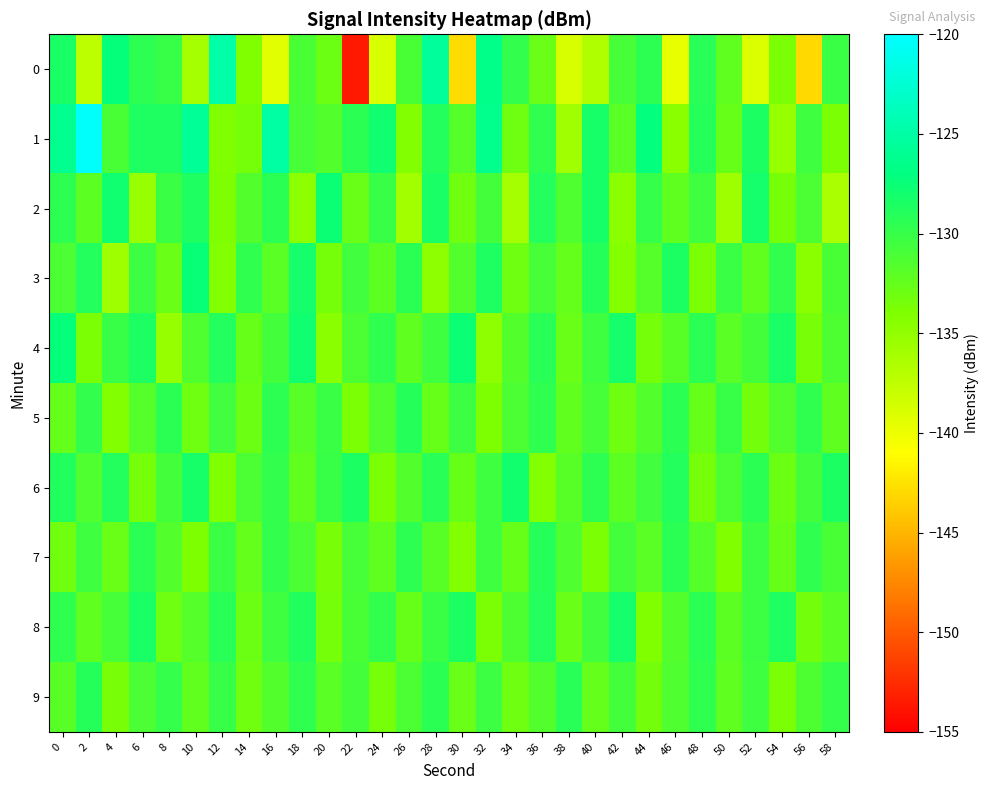

Reading left to right, list all the values displayed in this chart.

0: 0=-128.4	2=-137.3	4=-127.3	6=-129.6	8=-130.0	10=-136.0	12=-124.9	14=-134.0	16=-139.3	18=-131.0	20=-132.9	22=-153.6	24=-138.8	26=-131.0	28=-125.6	30=-142.9	32=-126.5	34=-129.8	36=-132.8	38=-138.9	40=-136.6	42=-130.8	44=-129.4	46=-139.7	48=-129.2	50=-132.3	52=-139.1	54=-133.8	56=-143.0	58=-130.2
1: 0=-126.2	2=-120.3	4=-131.0	6=-128.7	8=-128.7	10=-125.8	12=-134.0	14=-133.5	16=-125.1	18=-130.9	20=-131.5	22=-129.3	24=-127.8	26=-134.2	28=-128.9	30=-131.7	32=-126.4	34=-133.1	36=-129.6	38=-135.8	40=-128.3	42=-131.9	44=-127.2	46=-134.5	48=-129.1	50=-132.7	52=-128.6	54=-135.3	56=-130.4	58=-133.8
2: 0=-129.5	2=-132.1	4=-127.8	6=-135.4	8=-130.2	10=-128.7	12=-133.9	14=-131.5	16=-129.3	18=-134.7	20=-127.6	22=-132.8	24=-130.1	26=-135.9	28=-128.4	30=-133.2	32=-130.8	34=-136.1	36=-129.0	38=-131.4	40=-128.3	42=-134.6	44=-129.9	46=-132.3	48=-130.5	50=-135.7	52=-128.1	54=-133.5	56=-131.2	58=-136.4
3: 0=-131.2	2=-128.9	4=-135.6	6=-130.3	8=-132.8	10=-127.5	12=-134.1	14=-129.7	16=-131.9	18=-128.2	20=-133.4	22=-130.6	24=-132.1	26=-129.4	28=-134.8	30=-131.5	32=-128.7	34=-133.0	36=-130.9	38=-132.5	40=-129.1	42=-134.3	44=-131.7	46=-128.5	48=-133.8	50=-130.2	52=-132.4	54=-129.8	56=-134.6	58=-131.0
4: 0=-127.3	2=-133.7	4=-130.1	6=-128.6	8=-135.2	10=-131.4	12=-129.0	14=-132.6	16=-130.8	18=-127.9	20=-134.5	22=-131.1	24=-129.7	26=-132.3	28=-130.4	30=-127.6	32=-134.9	34=-131.6	36=-129.2	38=-132.8	40=-130.5	42=-128.1	44=-133.4	46=-131.8	48=-129.3	50=-132.0	52=-130.7	54=-128.4	56=-133.6	58=-131.3
5: 0=-132.5	2=-129.8	4=-134.2	6=-131.7	8=-129.3	10=-133.0	12=-130.6	14=-132.9	16=-129.5	18=-131.8	20=-130.2	22=-133.7	24=-131.4	26=-129.1	28=-132.6	30=-130.3	32=-133.9	34=-131.2	36=-129.7	38=-132.4	40=-130.9	42=-133.1	44=-131.5	46=-129.4	48=-132.7	50=-130.0	52=-133.3	54=-131.6	56=-129.6	58=-132.2
6: 0=-128.8	2=-131.4	4=-129.0	6=-133.5	8=-130.7	10=-128.3	12=-134.0	14=-131.2	16=-129.8	18=-132.4	20=-130.1	22=-128.6	24=-133.8	26=-131.5	28=-129.2	30=-132.7	32=-130.4	34=-128.0	36=-134.2	38=-131.8	40=-129.5	42=-132.1	44=-130.6	46=-128.9	48=-133.4	50=-131.1	52=-129.3	54=-132.9	56=-130.8	58=-128.5
7: 0=-133.2	2=-130.5	4=-132.8	6=-129.3	8=-131.6	10=-133.9	12=-130.2	14=-132.5	16=-129.8	18=-131.1	20=-133.6	22=-130.9	24=-132.2	26=-129.5	28=-131.8	30=-134.1	32=-130.4	34=-132.7	36=-129.1	38=-131.4	40=-133.7	42=-130.7	44=-132.0	46=-129.4	48=-131.7	50=-134.0	52=-130.3	54=-132.6	56=-129.7	58=-131.0
8: 0=-129.6	2=-132.3	4=-130.9	6=-128.4	8=-133.1	10=-131.7	12=-129.2	14=-132.9	16=-130.5	18=-128.8	20=-133.4	22=-131.0	24=-129.8	26=-132.6	28=-130.2	30=-128.5	32=-133.7	34=-131.3	36=-129.0	38=-132.8	40=-130.6	42=-128.2	44=-134.0	46=-131.6	48=-129.4	50=-132.1	52=-130.3	54=-128.7	56=-133.3	58=-131.9
9: 0=-131.8	2=-129.1	4=-133.6	6=-131.2	8=-129.9	10=-132.4	12=-130.0	14=-133.2	16=-131.5	18=-129.7	20=-132.0	22=-130.7	24=-133.5	26=-131.1	28=-129.4	30=-132.8	32=-130.3	34=-133.0	36=-131.6	38=-129.2	40=-132.5	42=-130.8	44=-133.3	46=-131.4	48=-129.6	50=-132.2	52=-130.5	54=-133.8	56=-131.3	58=-129.9